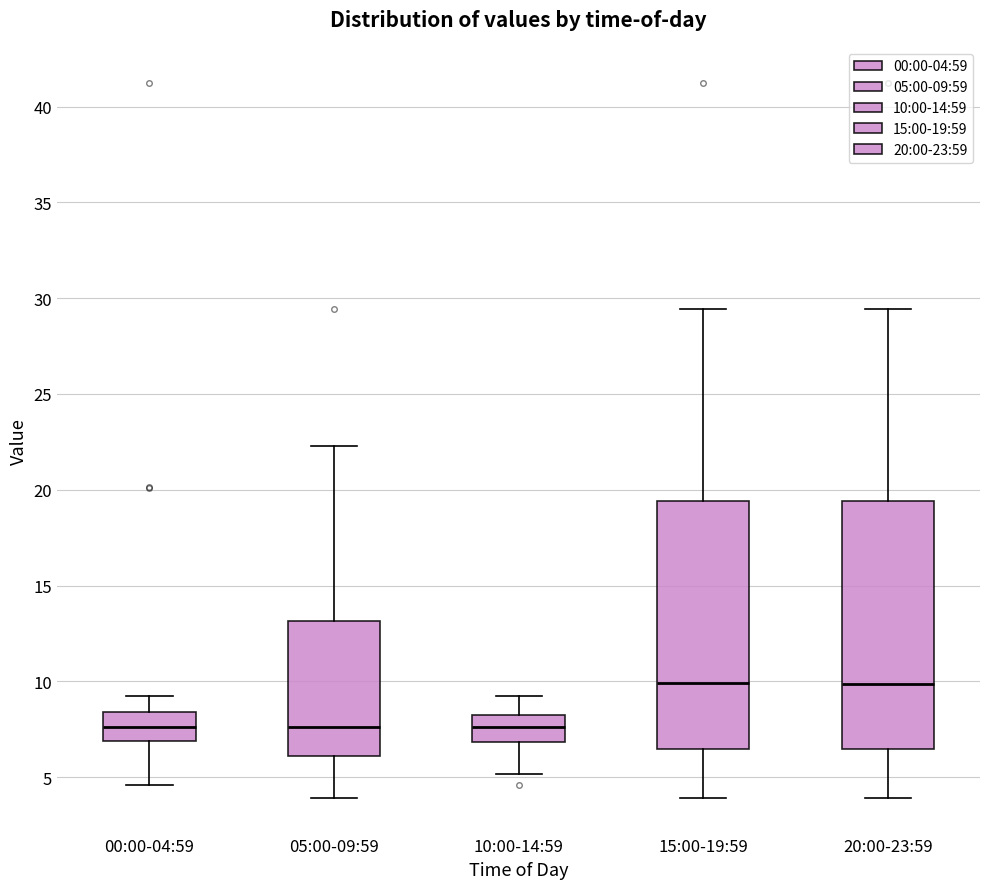

Where is the lower edge of the box for 15:00-19:59 on the y-axis? The values are not printed on the chart, so give them approximately, as read against the axis.

6.5